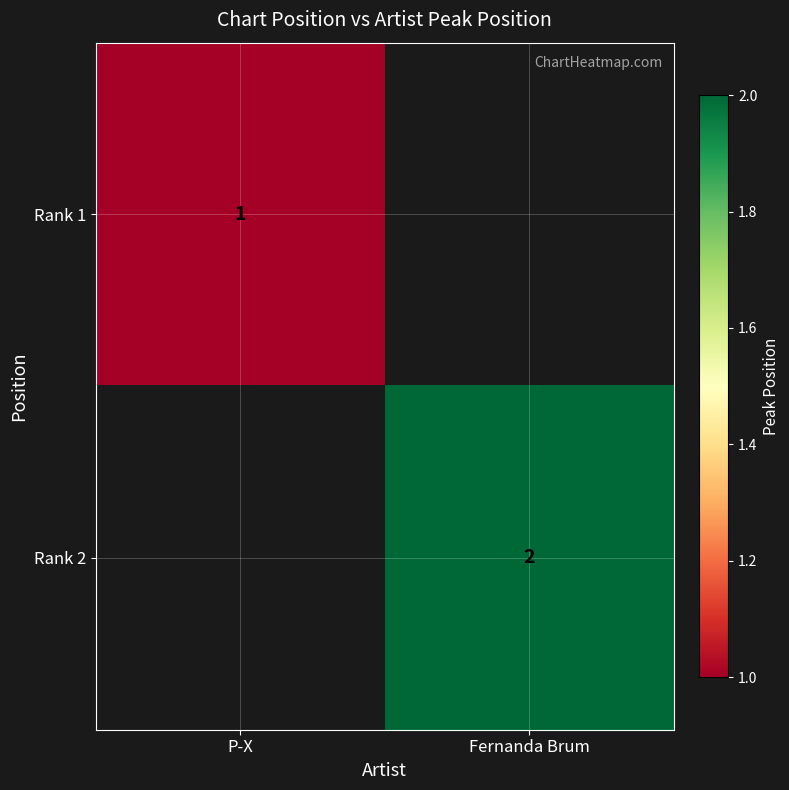

How many distinct data groups are displayed?

2